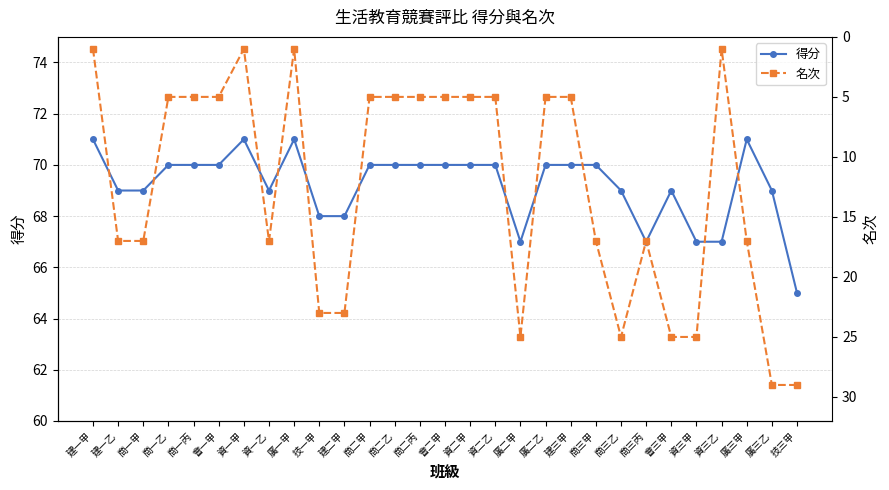

Between 資二乙 and 技三甲, which series saw the biggest shift?

名次